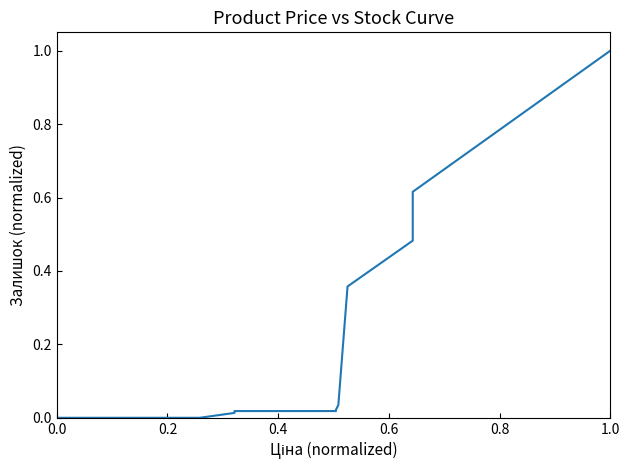

True or false: the data has more than 0 interior local peaks.

False